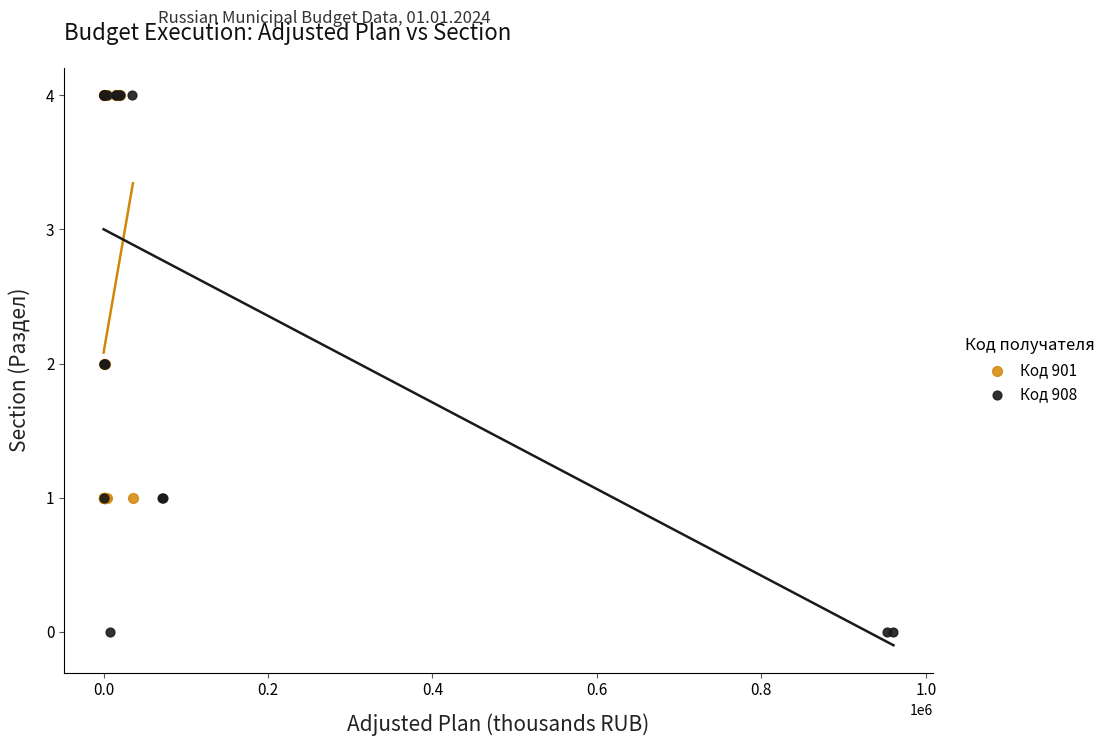

Which series contains the lowest Y value?

Код 908